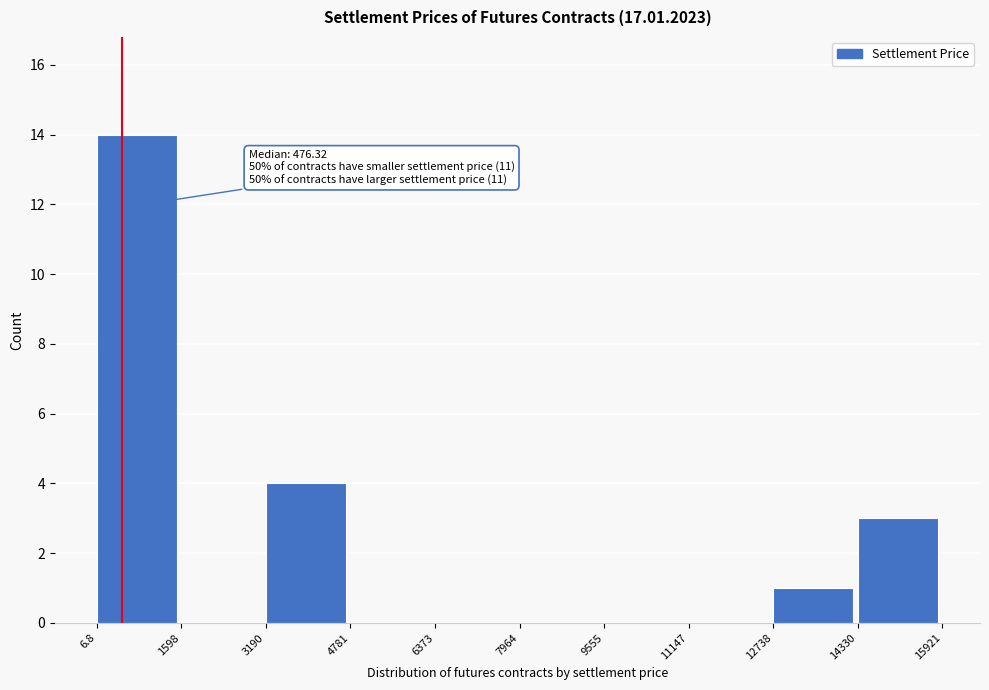

Which range on the x-axis has the tallest bar?

6.8 to 1598